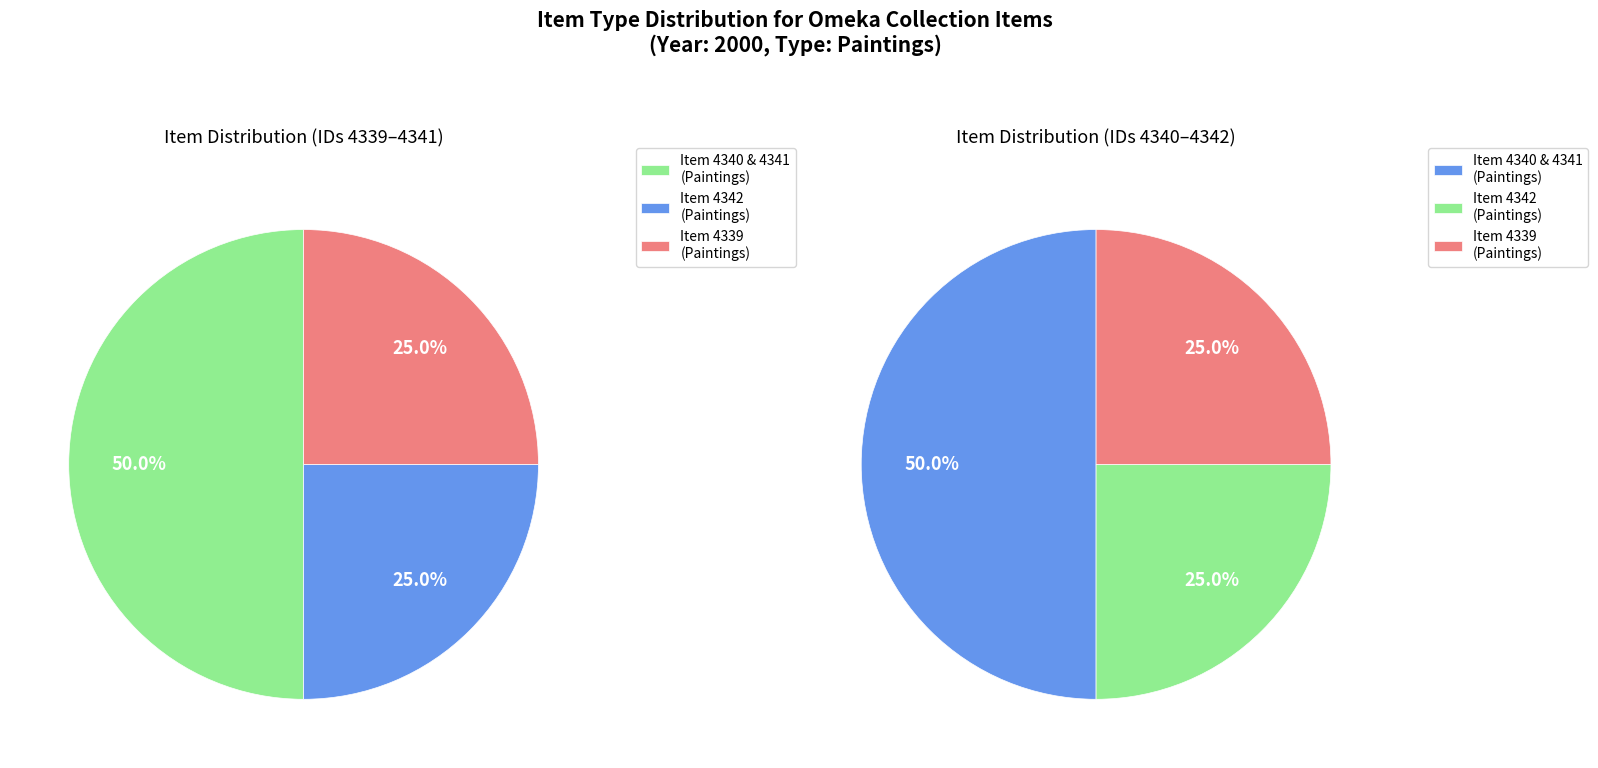

Is 4340 the majority of the pie?

No